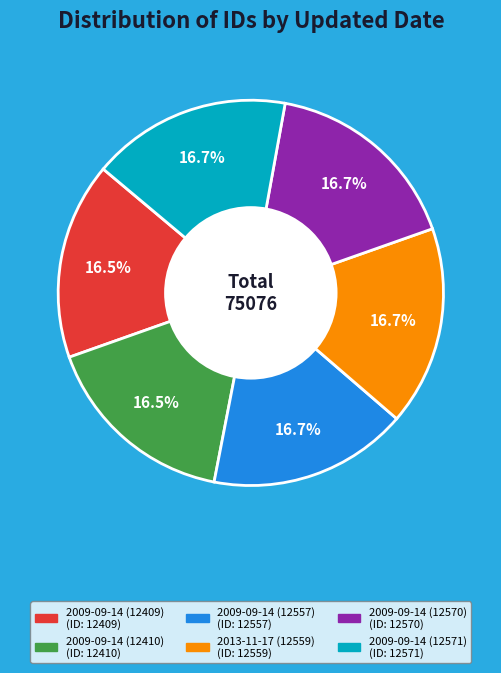

Approximately how many times larger is the value at 2009-09-14 (12409) compared to 2009-09-14 (12571)?

1.0